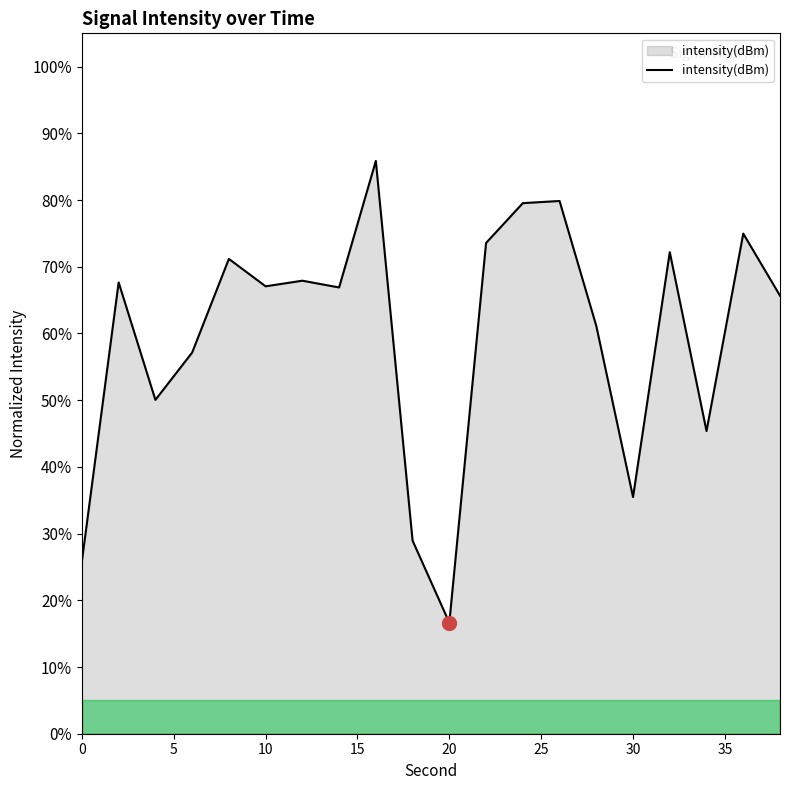

What is the difference between the maximum and minimum values?

69.2